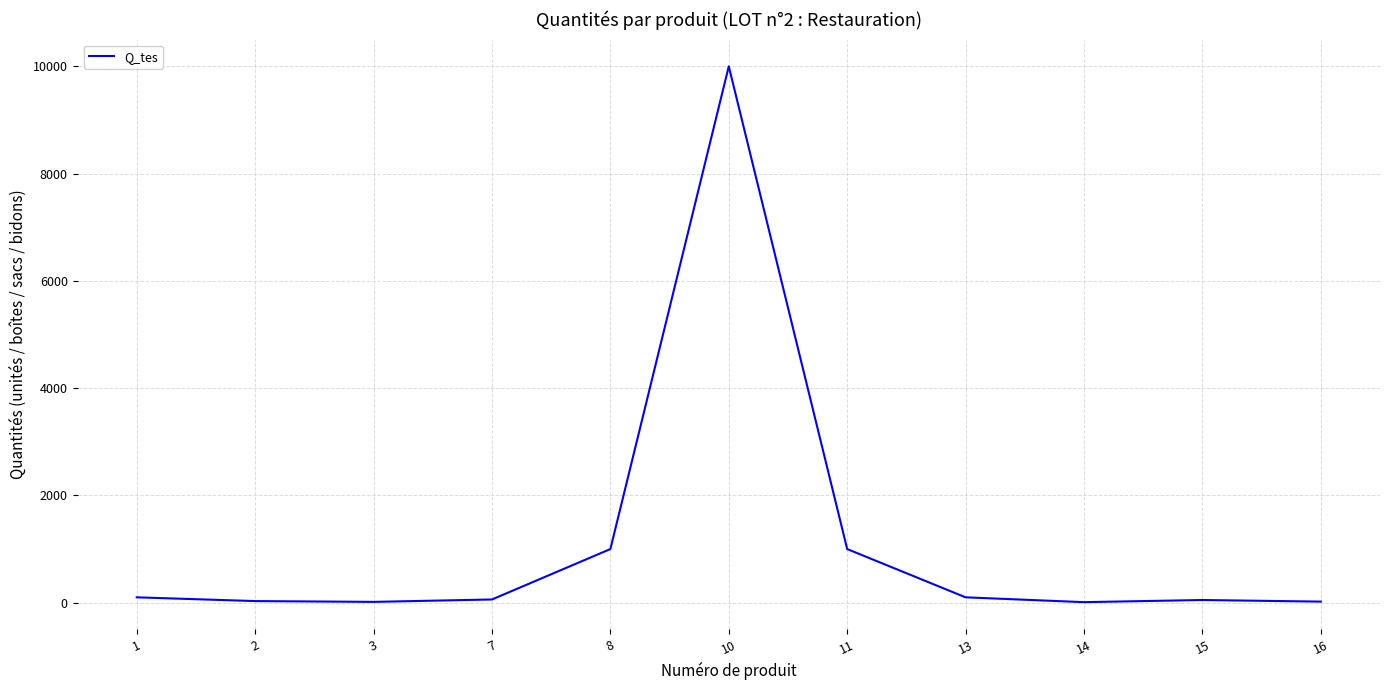

Which has a higher value, 7 or 8?

8